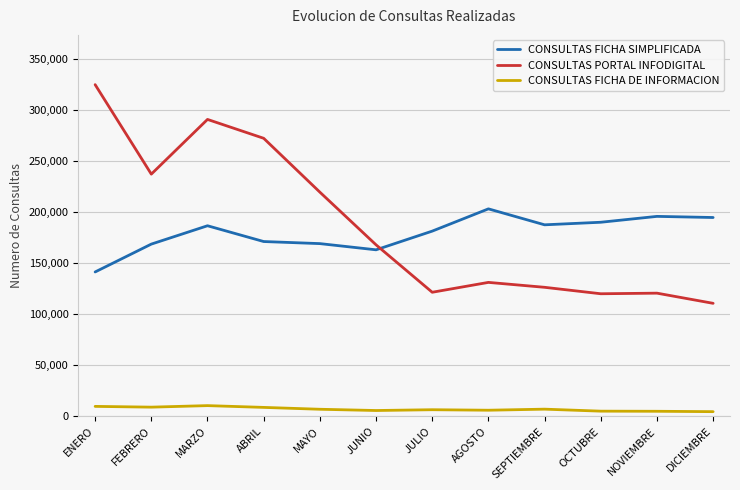

Which series has the largest range (max minus min)?

CONSULTAS PORTAL INFODIGITAL